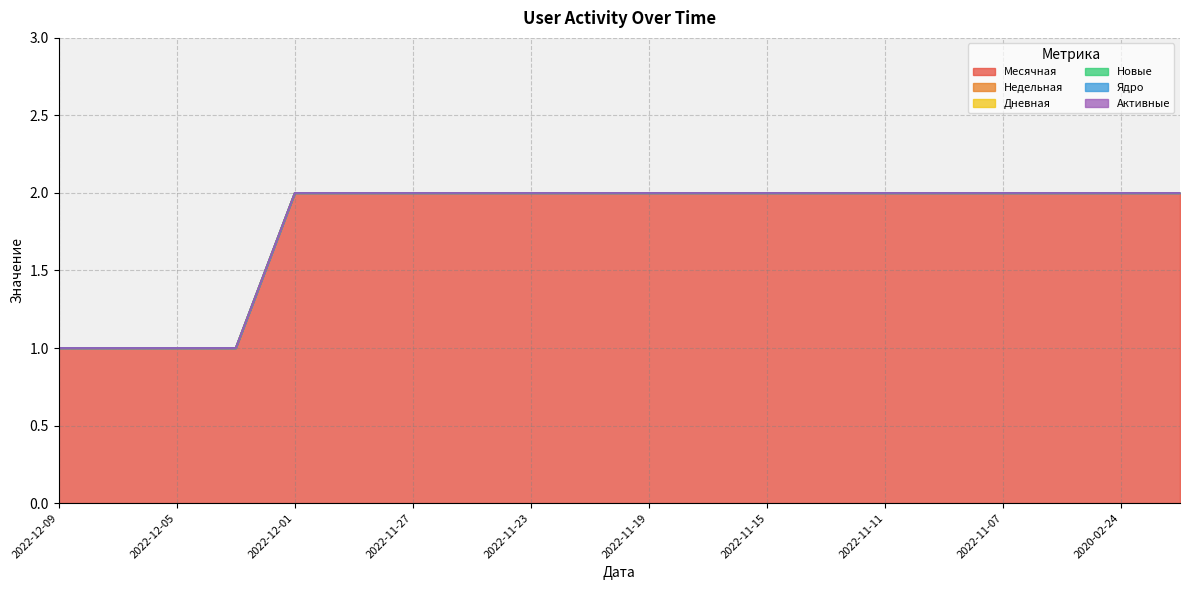

Reading right to left, extract all data points from this chart.

Месячная: 2020-02-21=2	2020-02-24=2	2022-11-06=2	2022-11-07=2	2022-11-09=2	2022-11-11=2	2022-11-13=2	2022-11-15=2	2022-11-17=2	2022-11-19=2	2022-11-21=2	2022-11-23=2	2022-11-25=2	2022-11-27=2	2022-11-29=2	2022-12-01=2	2022-12-03=1	2022-12-05=1	2022-12-07=1	2022-12-09=1
Недельная: 2020-02-21=0	2020-02-24=0	2022-11-06=0	2022-11-07=0	2022-11-09=0	2022-11-11=0	2022-11-13=0	2022-11-15=0	2022-11-17=0	2022-11-19=0	2022-11-21=0	2022-11-23=0	2022-11-25=0	2022-11-27=0	2022-11-29=0	2022-12-01=0	2022-12-03=0	2022-12-05=0	2022-12-07=0	2022-12-09=0
Дневная: 2020-02-21=0	2020-02-24=0	2022-11-06=0	2022-11-07=0	2022-11-09=0	2022-11-11=0	2022-11-13=0	2022-11-15=0	2022-11-17=0	2022-11-19=0	2022-11-21=0	2022-11-23=0	2022-11-25=0	2022-11-27=0	2022-11-29=0	2022-12-01=0	2022-12-03=0	2022-12-05=0	2022-12-07=0	2022-12-09=0
Новые: 2020-02-21=0	2020-02-24=0	2022-11-06=0	2022-11-07=0	2022-11-09=0	2022-11-11=0	2022-11-13=0	2022-11-15=0	2022-11-17=0	2022-11-19=0	2022-11-21=0	2022-11-23=0	2022-11-25=0	2022-11-27=0	2022-11-29=0	2022-12-01=0	2022-12-03=0	2022-12-05=0	2022-12-07=0	2022-12-09=0
Ядро: 2020-02-21=0	2020-02-24=0	2022-11-06=0	2022-11-07=0	2022-11-09=0	2022-11-11=0	2022-11-13=0	2022-11-15=0	2022-11-17=0	2022-11-19=0	2022-11-21=0	2022-11-23=0	2022-11-25=0	2022-11-27=0	2022-11-29=0	2022-12-01=0	2022-12-03=0	2022-12-05=0	2022-12-07=0	2022-12-09=0
Активные: 2020-02-21=0	2020-02-24=0	2022-11-06=0	2022-11-07=0	2022-11-09=0	2022-11-11=0	2022-11-13=0	2022-11-15=0	2022-11-17=0	2022-11-19=0	2022-11-21=0	2022-11-23=0	2022-11-25=0	2022-11-27=0	2022-11-29=0	2022-12-01=0	2022-12-03=0	2022-12-05=0	2022-12-07=0	2022-12-09=0